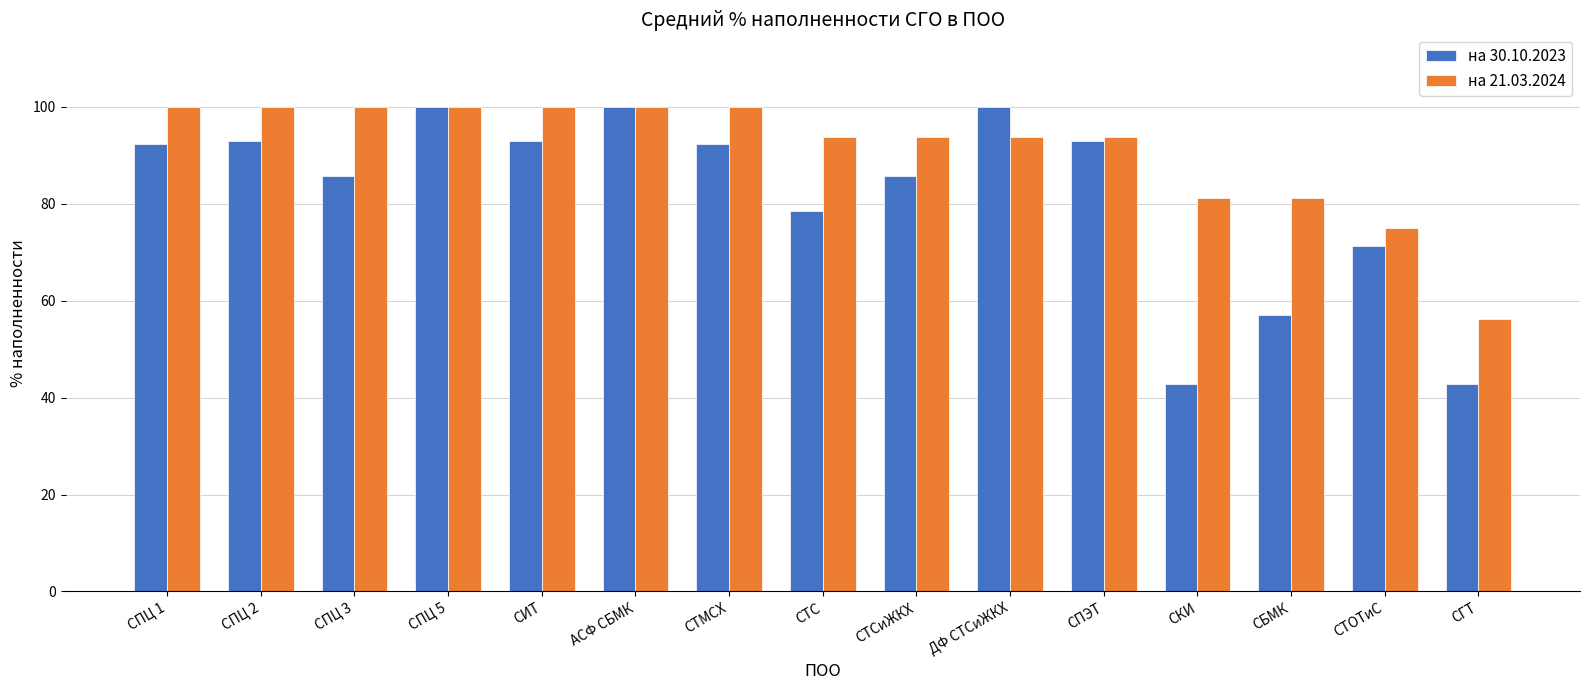

Where does the на 21.03.2024 series first go above 93?

СПЦ 1